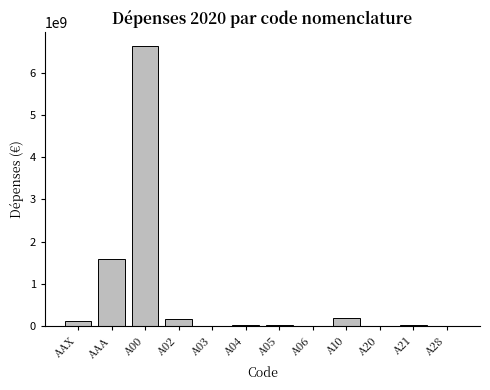

What is the sum of all values?

8795002539